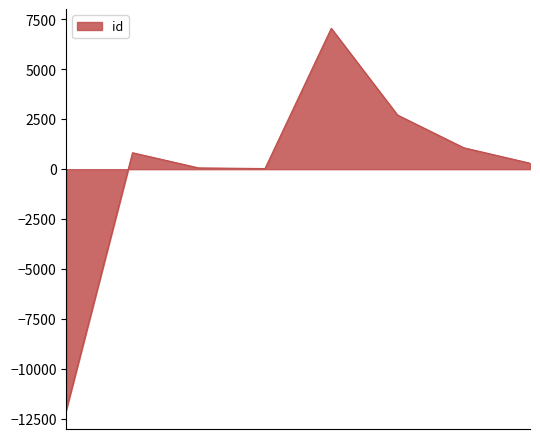

What is the sum of all values?

0